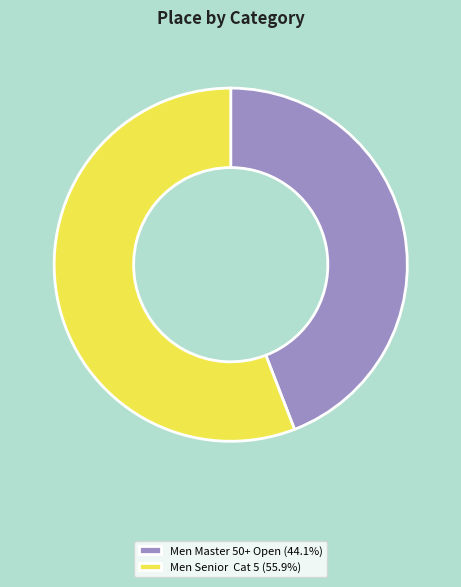

Do Men Master 50+ Open (44.1%) and Men Senior Cat 5 (55.9%) together represent more than half of the pie?

Yes